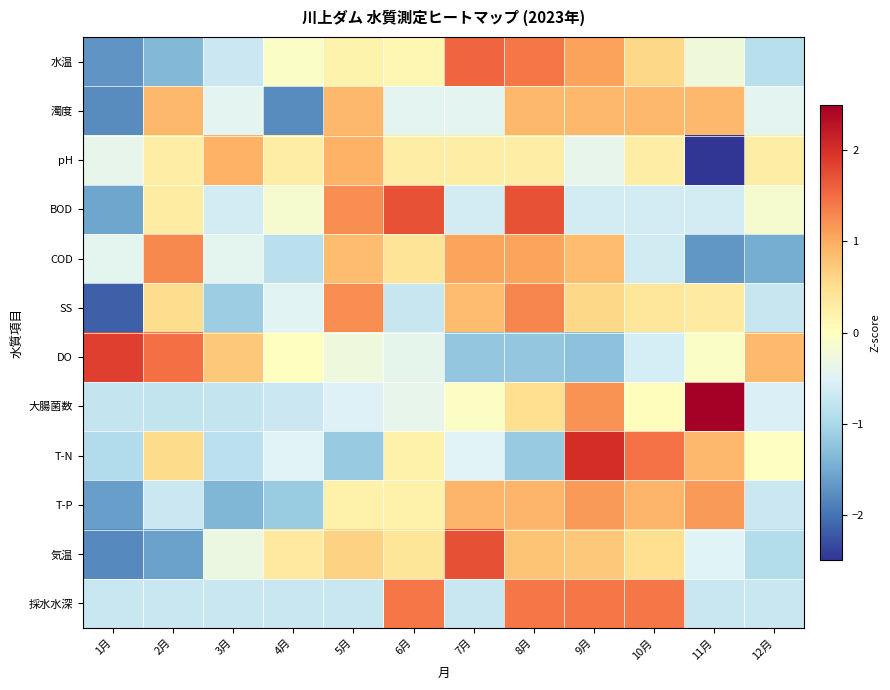

What is the total value across all series at 5月?

3.6